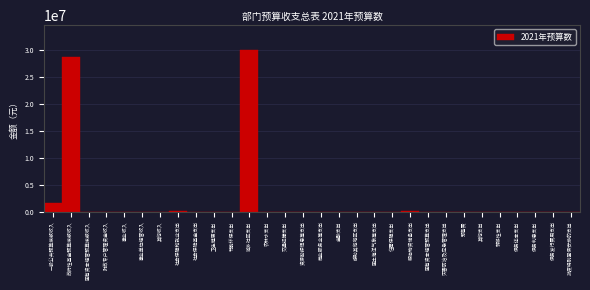

Which category has the highest value across all series?

城乡社区支出